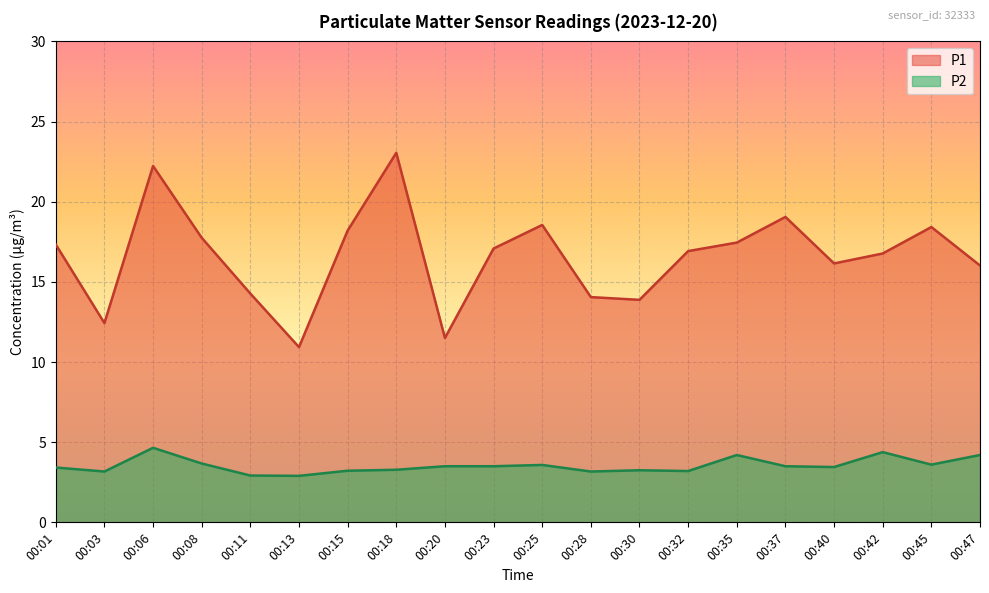

What are all the series names shown in the legend?

P1, P2